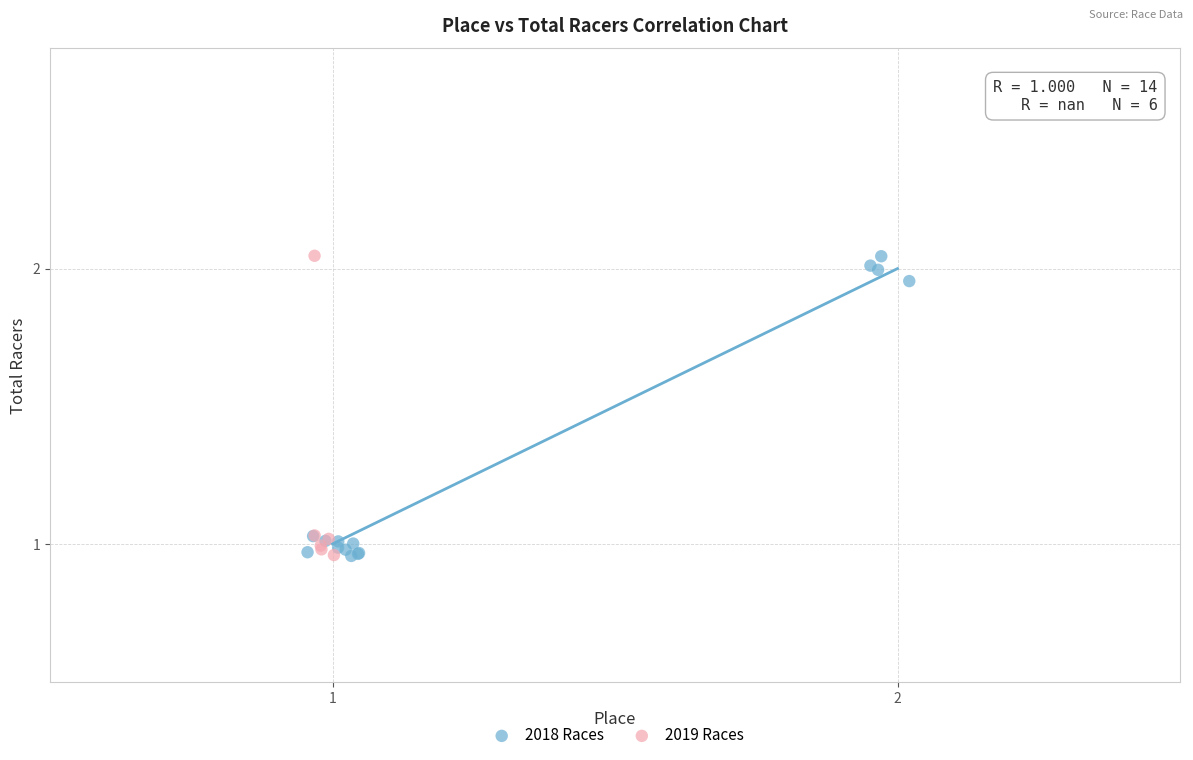

What are all the series names shown in the legend?

2018 Races, 2019 Races